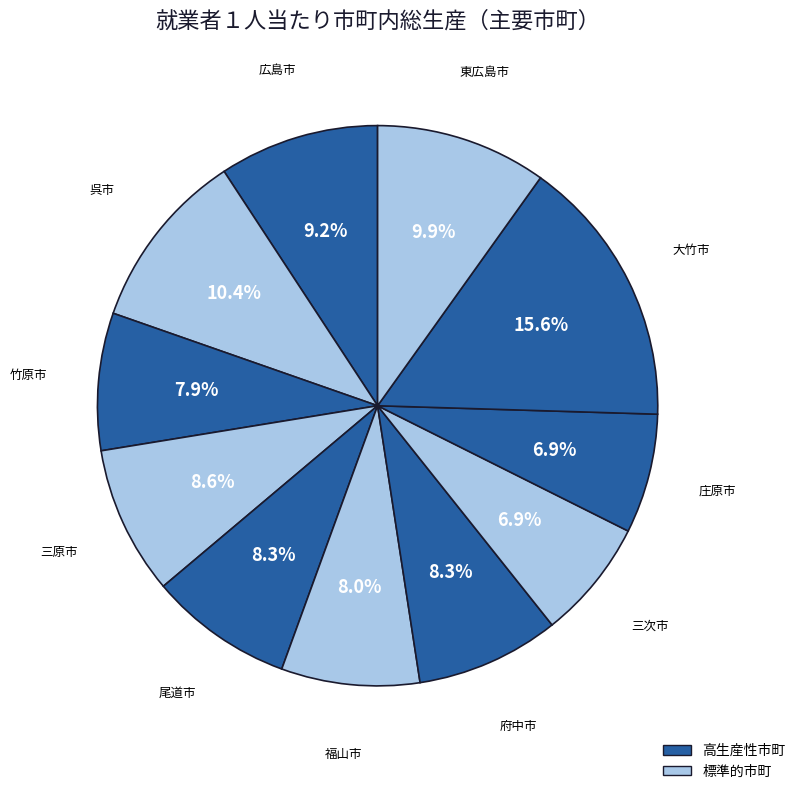

How many slices are in this pie chart?

11